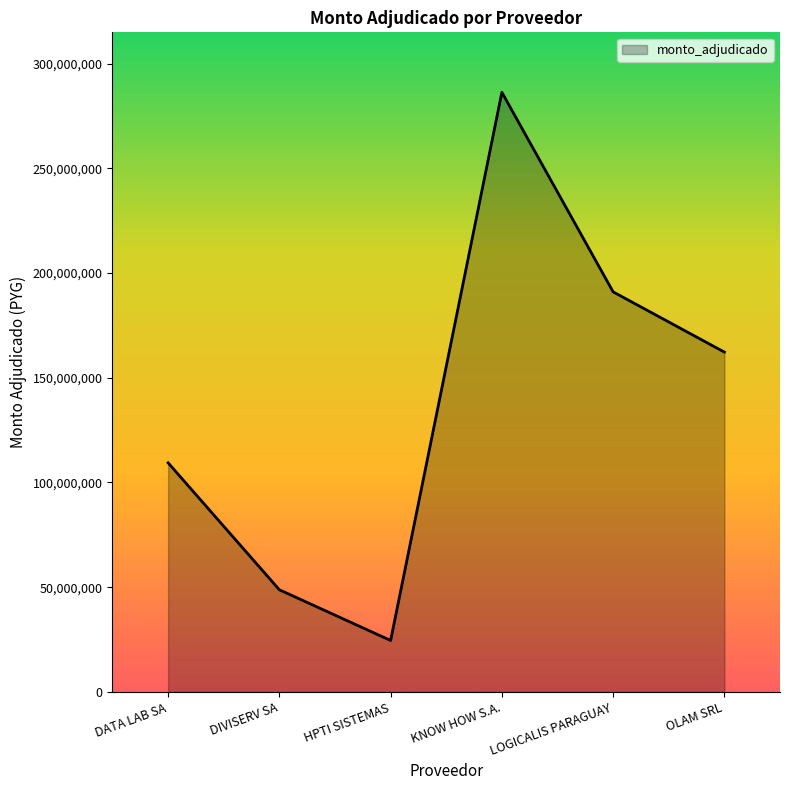

Rank the categories by value from lowest to highest.

HPTI SISTEMAS, DIVISERV SA, DATA LAB SA, OLAM SRL, LOGICALIS PARAGUAY, KNOW HOW S.A.